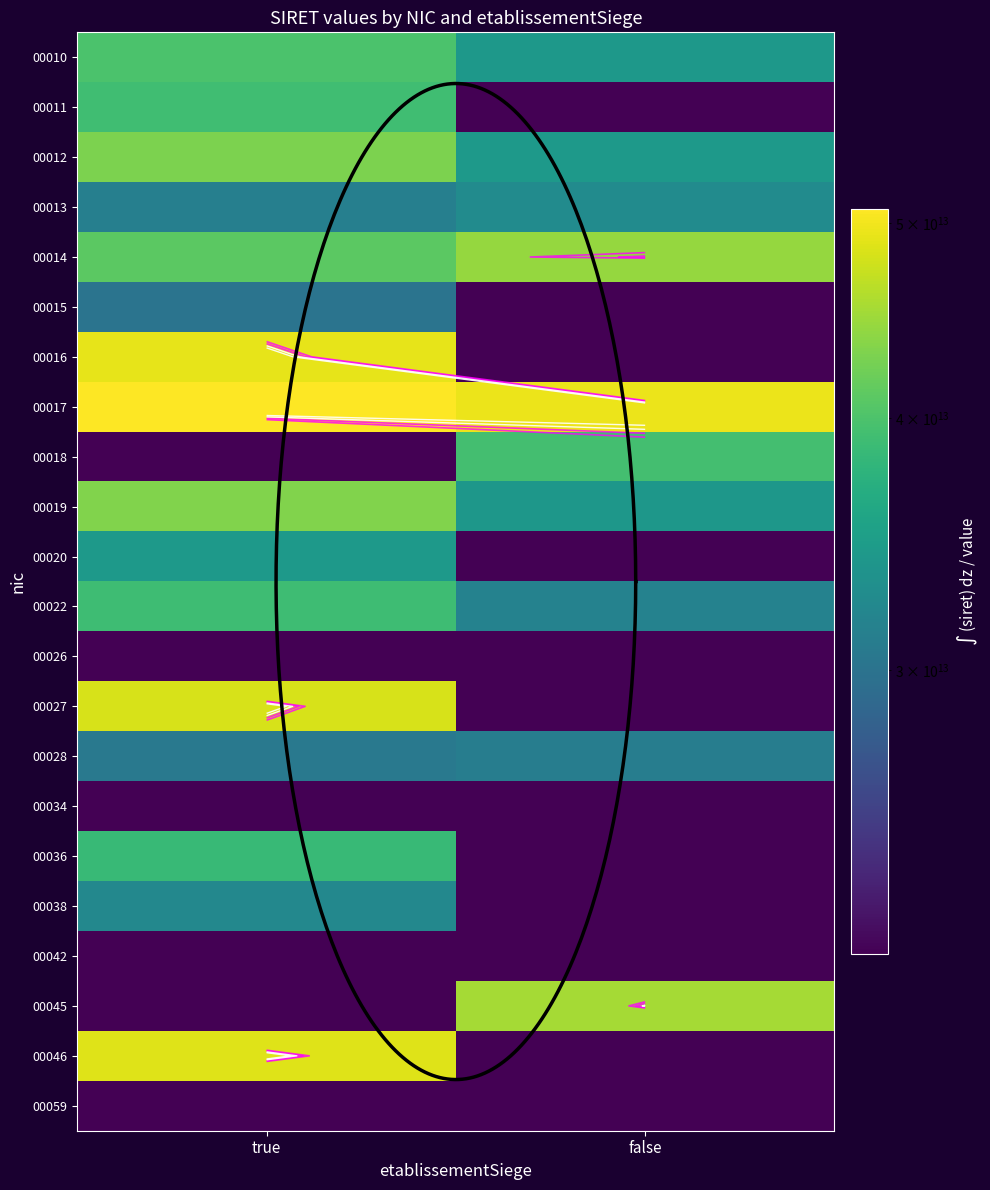

What is the highest value of the 00016 series?

49197634600016